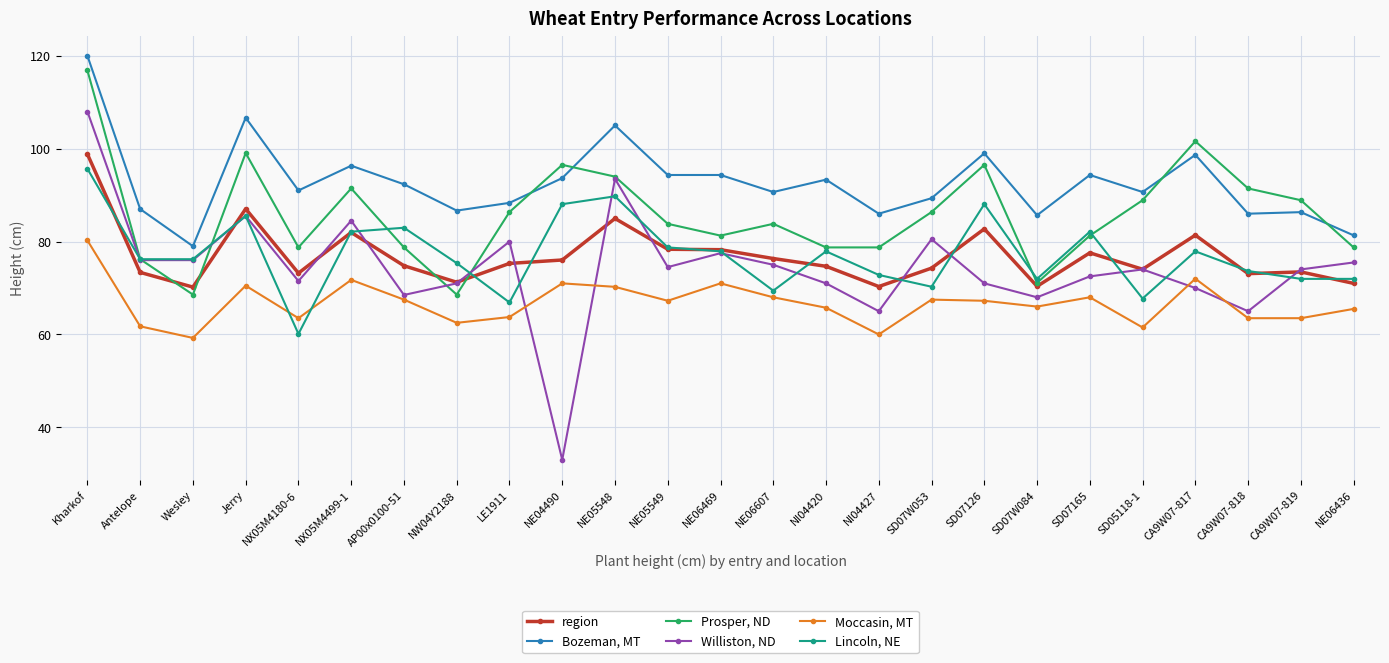

What is the total value across all series at SD07W053?

468.2